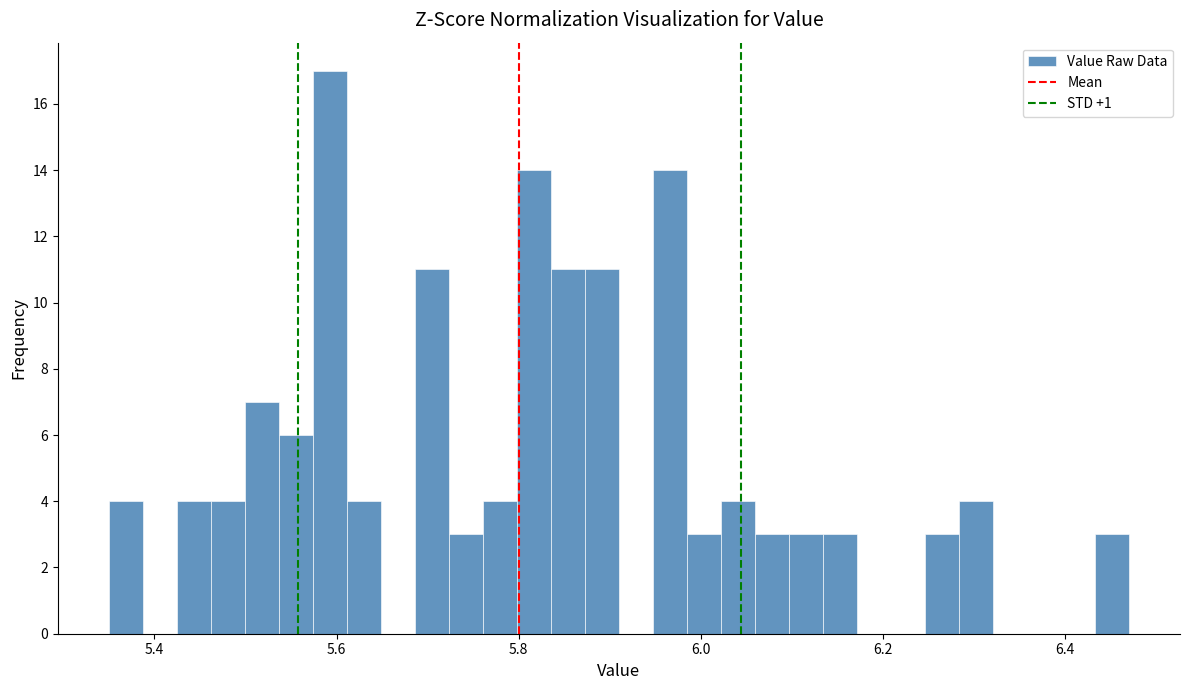

Read against the x-axis, roughly where is the centre of the tallest bar?

5.60